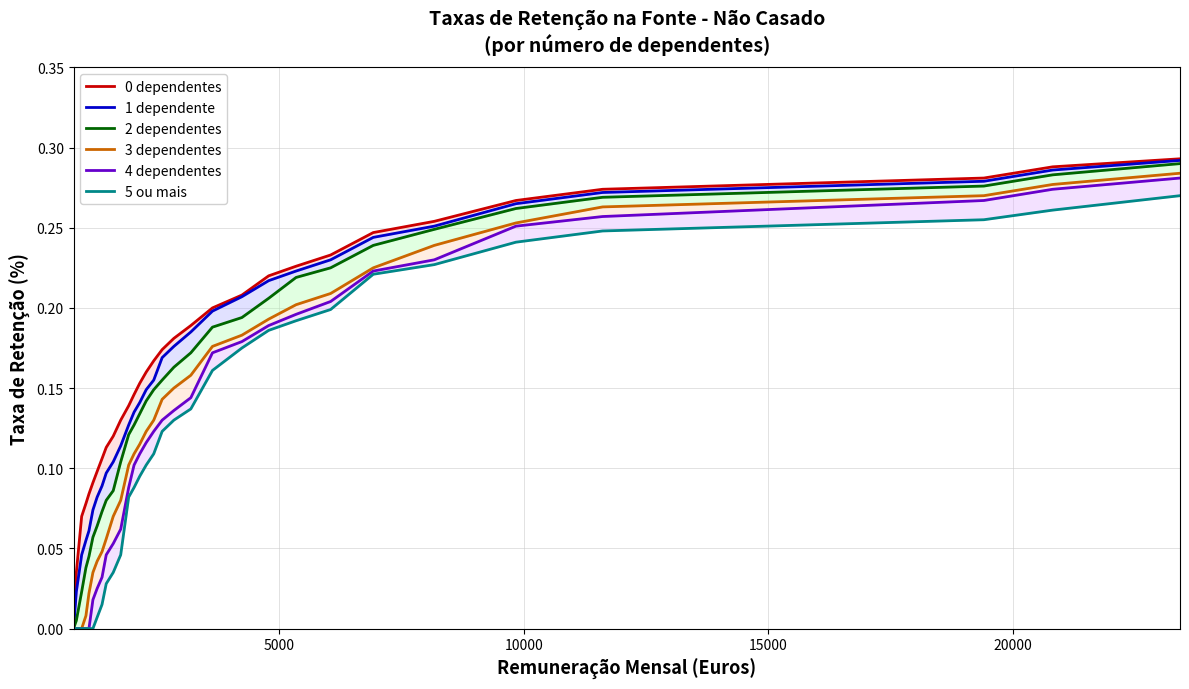

How many 0 dependentes values are between 0 and 1?

31